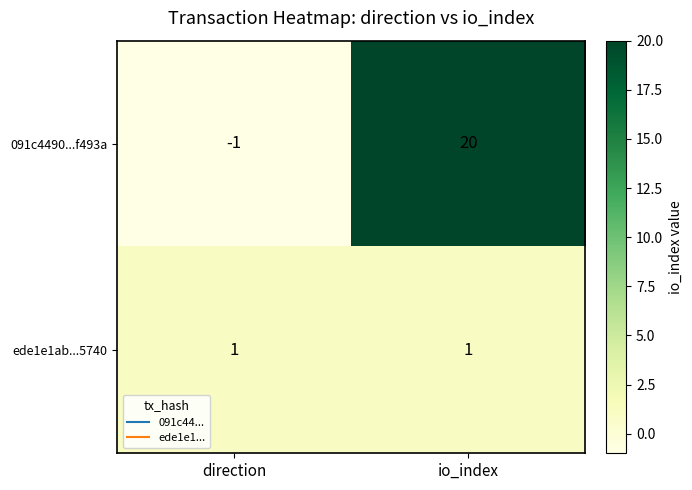

Rank the series by their average value, from lowest to highest.

ede1e1ab...5740, 091c4490...f493a